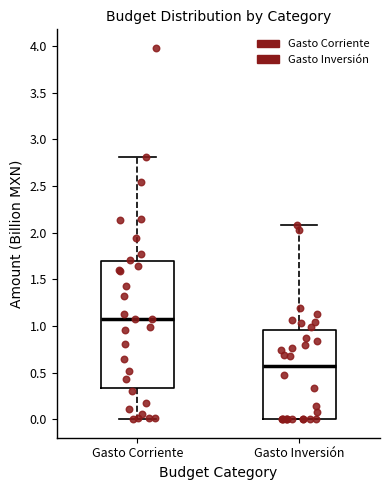

Reading left to right, read every box against the y-axis: the position of its median line, the range the box covers, and the ends of its whiskers. The values are not printed on the chart, so give them approximately, as read against the axis.

Gasto Corriente: median 1.05, box 0.35 to 1.70, whiskers 0.00 to 2.80
Gasto Inversión: median 0.55, box 0.00 to 0.95, whiskers 0.00 to 2.10